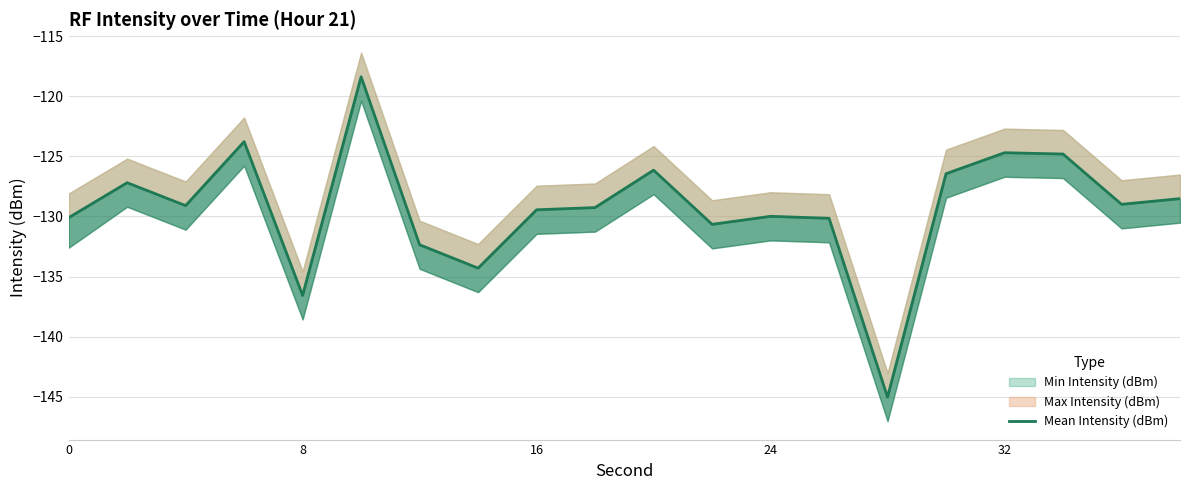

How many values exceed -129?

9